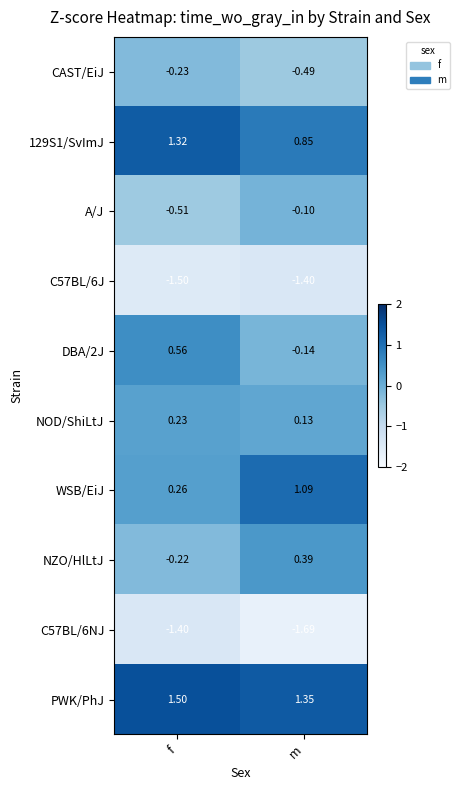

Which series has the widest spread of values?

WSB/EiJ